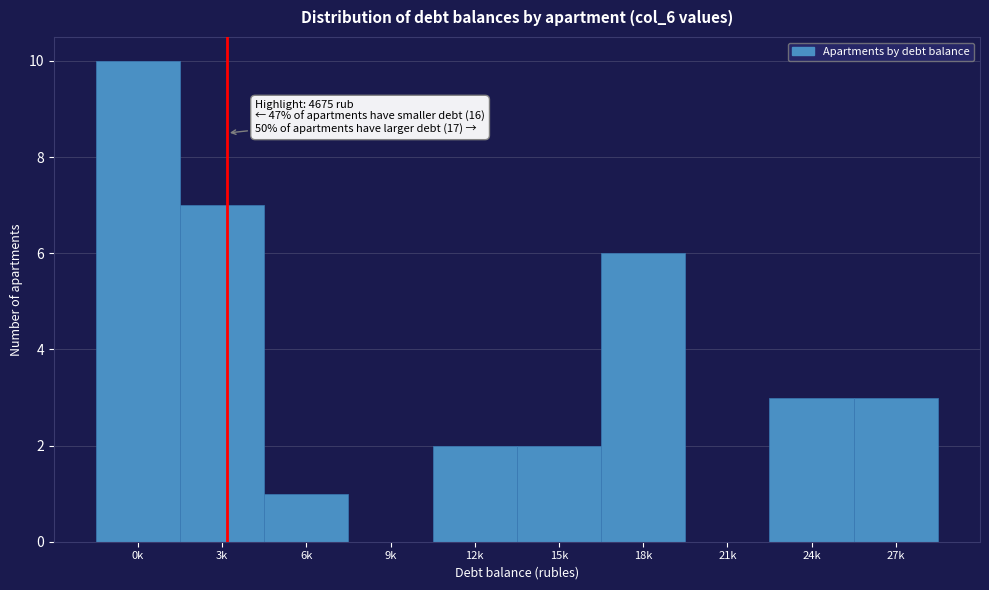

Reading left to right, what are all the values shown in this chart?

0k=10	3k=7	6k=1	9k=0	12k=2	15k=2	18k=6	21k=0	24k=3	27k=3